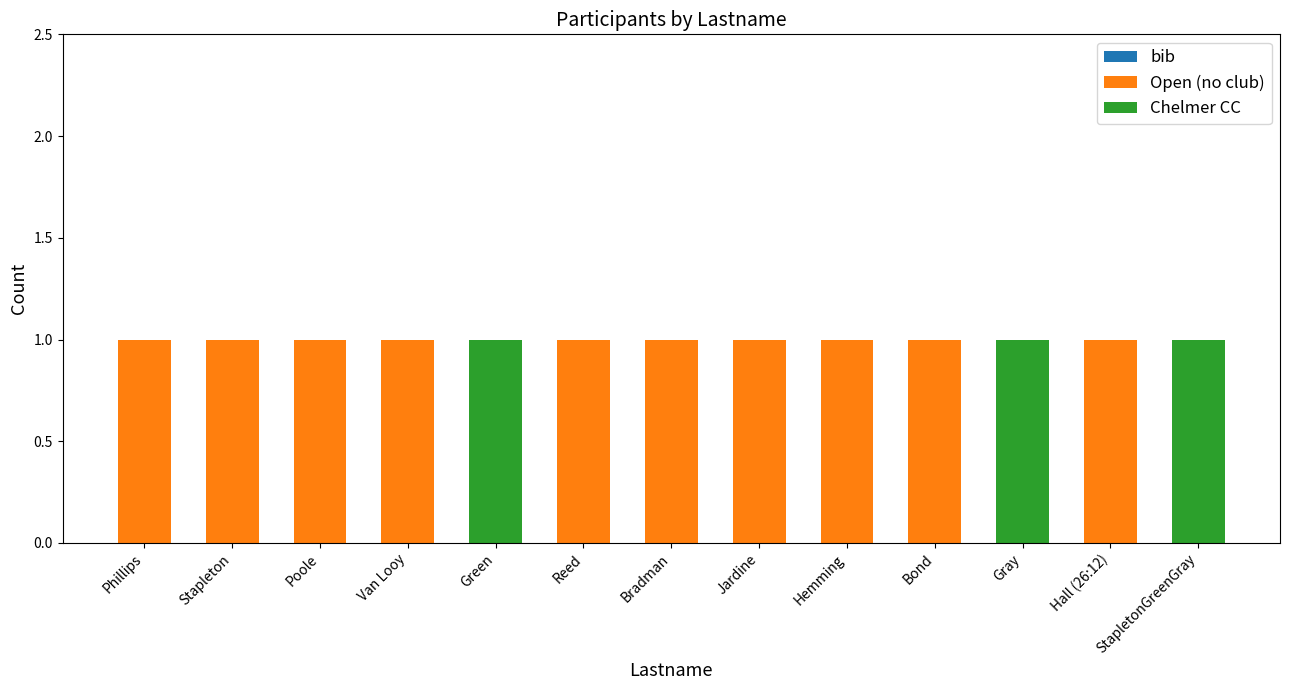

The value of Open (no club) at Poole is 1. True or false?

True